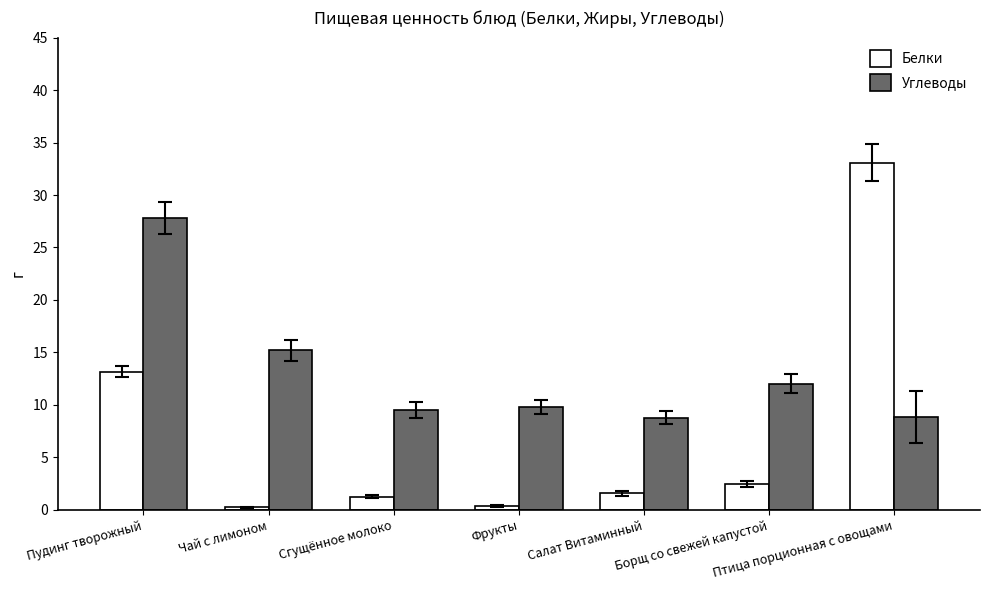

Which series changed the most between Чай с лимоном and Сгущённое молоко?

Углеводы